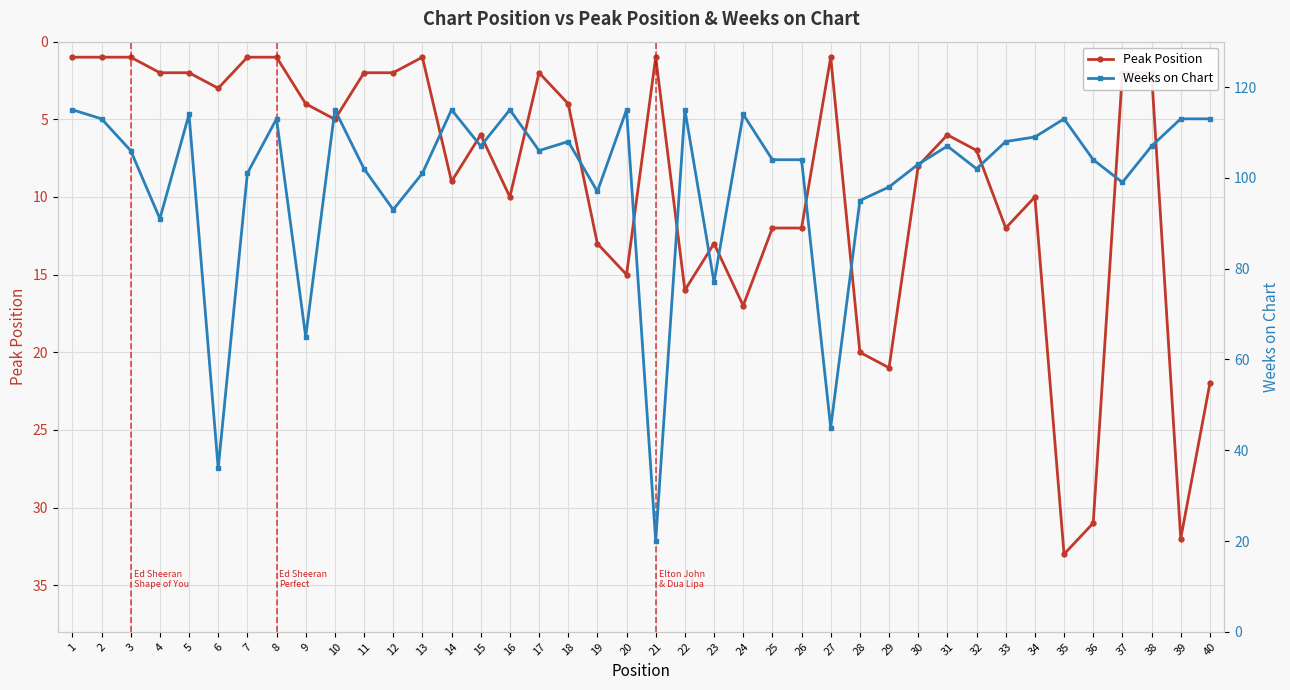

How many interior local valleys does the Weeks on Chart series have?

12